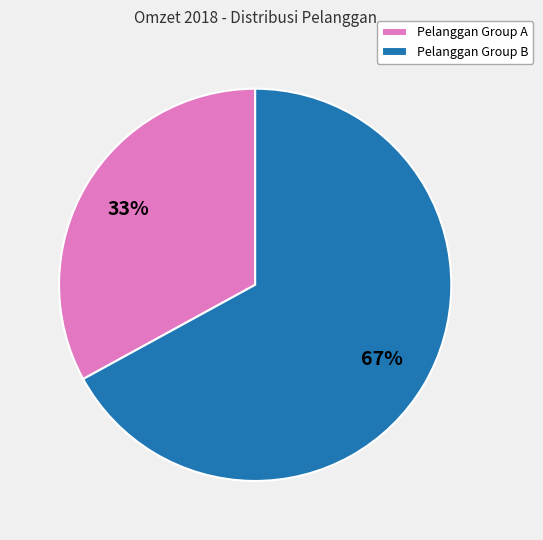

Which has a higher value, Pelanggan Group B or Pelanggan Group A?

Pelanggan Group B